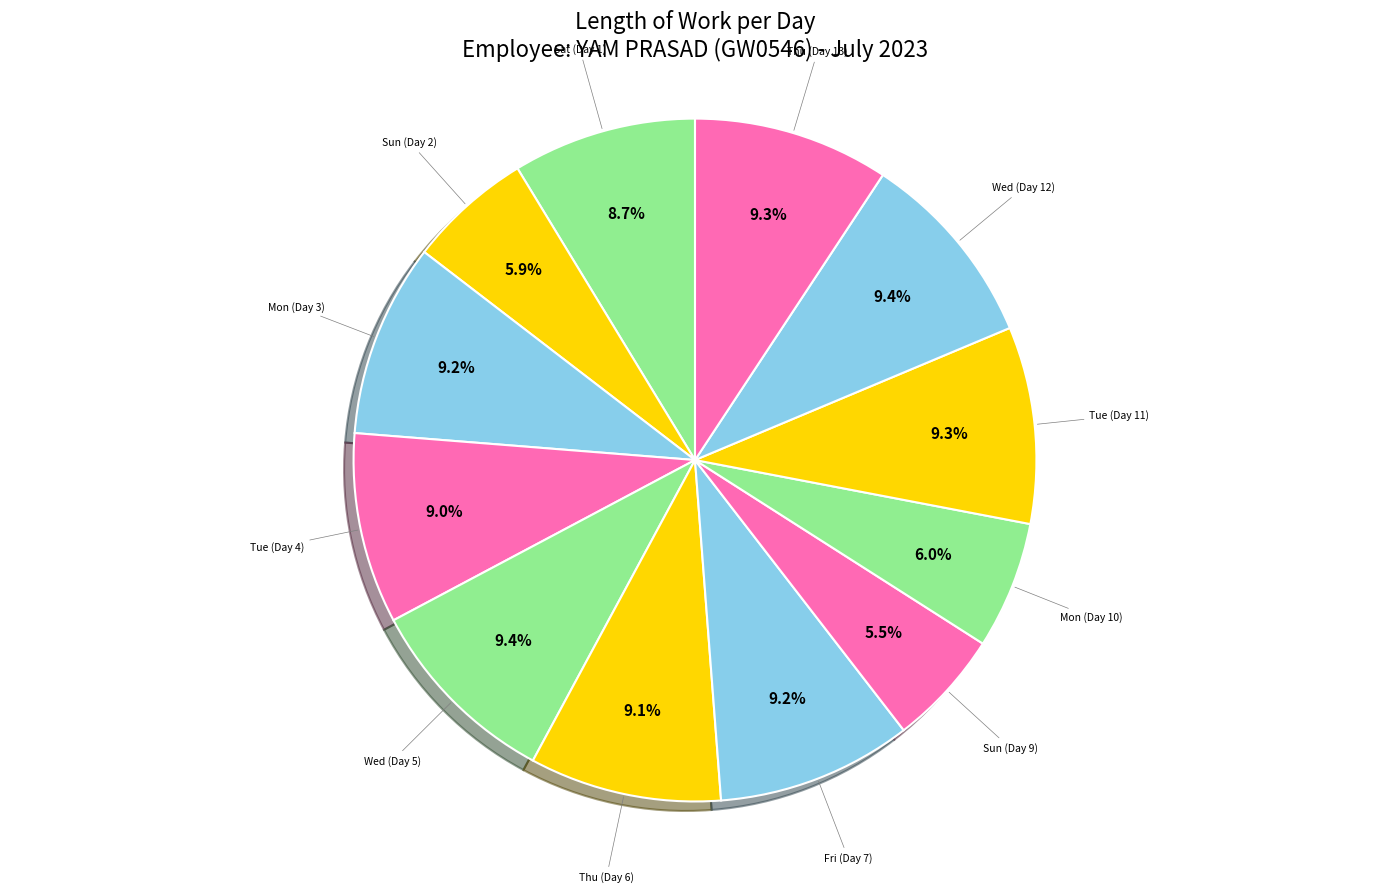

Rank the categories by value from lowest to highest.

Sun (Day 9), Sun (Day 2), Mon (Day 10), Sat (Day 1), Tue (Day 4), Thu (Day 6), Mon (Day 3), Fri (Day 7), Thu (Day 13), Tue (Day 11), Wed (Day 5), Wed (Day 12)